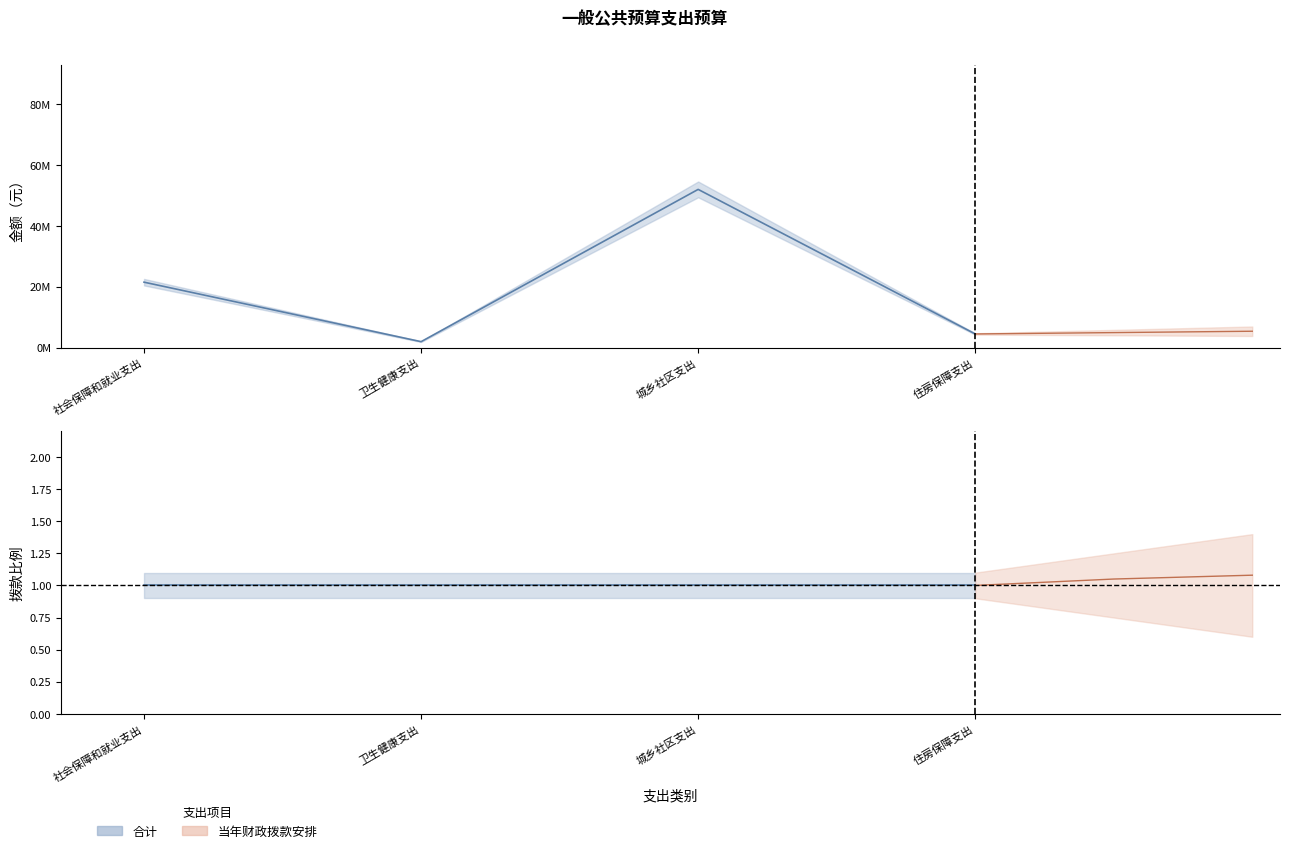

Reading left to right, what are all the values shown in this chart?

21493408.8	1931235.9	51999994.5	4466902.1